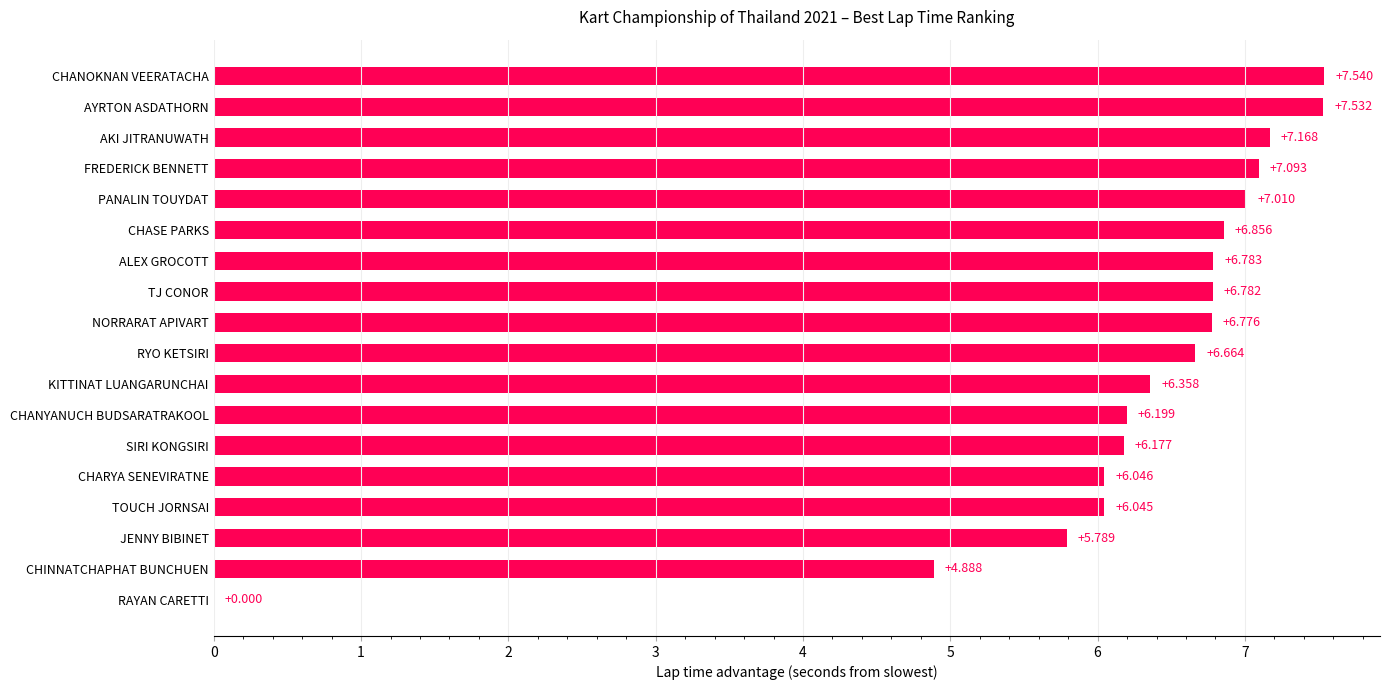

At which label is the value closest to 3?

CHINNATCHAPHAT BUNCHUEN